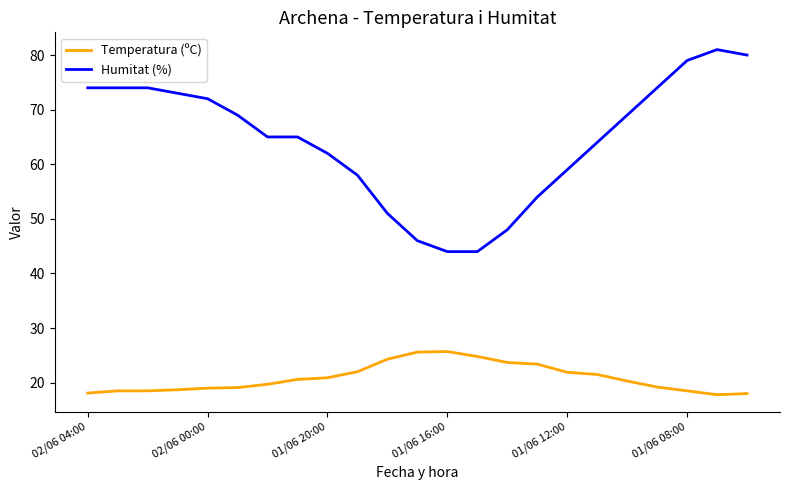

Which series has the largest range (max minus min)?

Humitat (%)